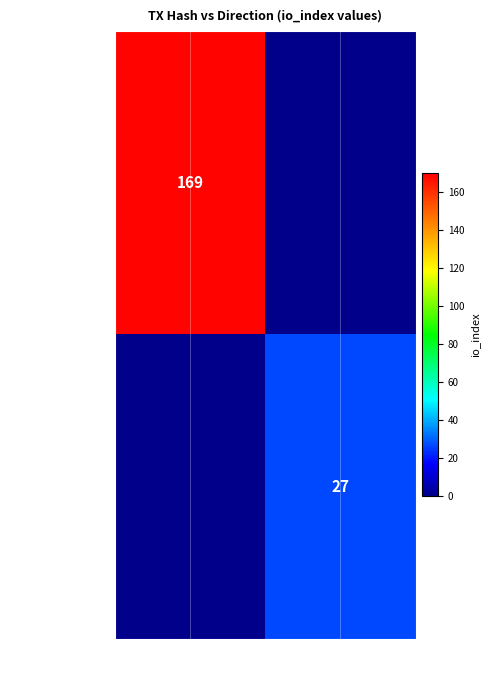

True or false: 0d8d2c1b65f0… has a value of 251 at -1.

False